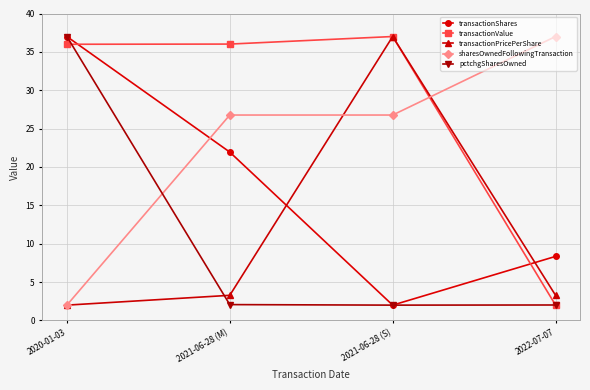

In pctchgSharesOwned, how many points are lower than both neighbors (excluding endpoints)?

1